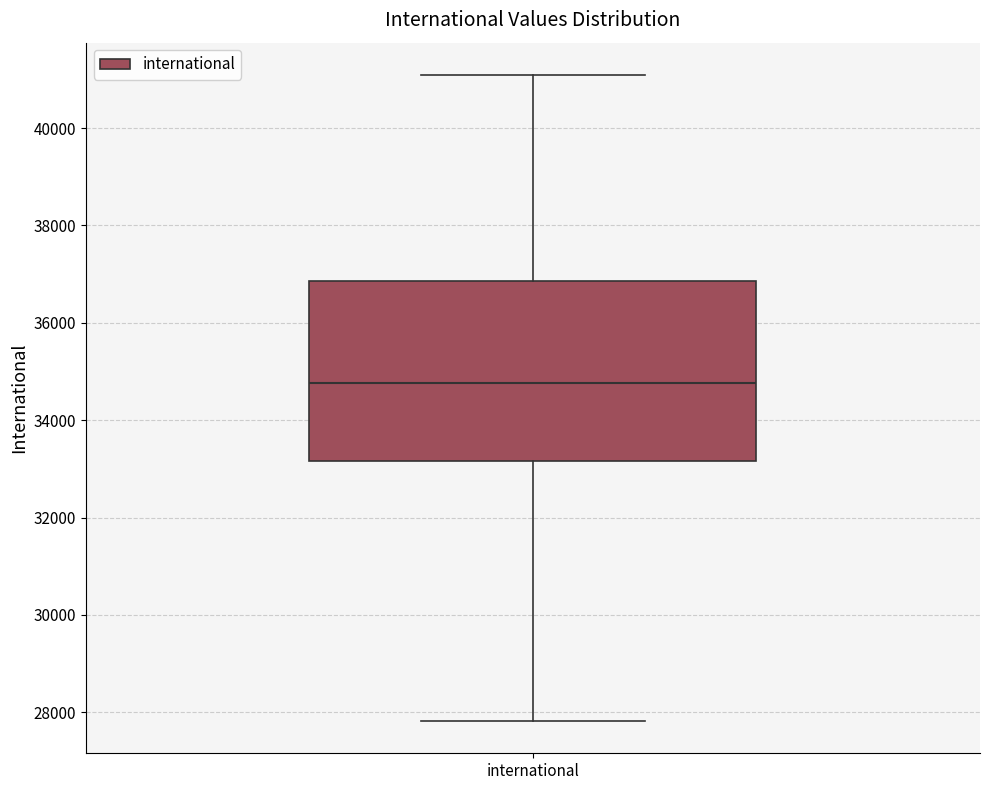

Transcribe this box plot: give where the median line is, the range the box spans, and where the two whiskers end, as read against the y-axis. The values are not printed on the chart, so give them approximately, as read against the axis.

median 34800, box 33200 to 36800, whiskers 27800 to 41000